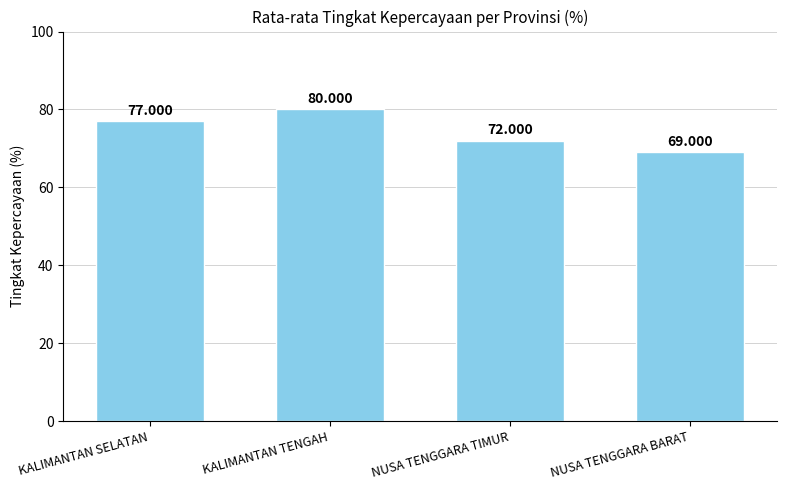

What is the greatest value displayed?

80